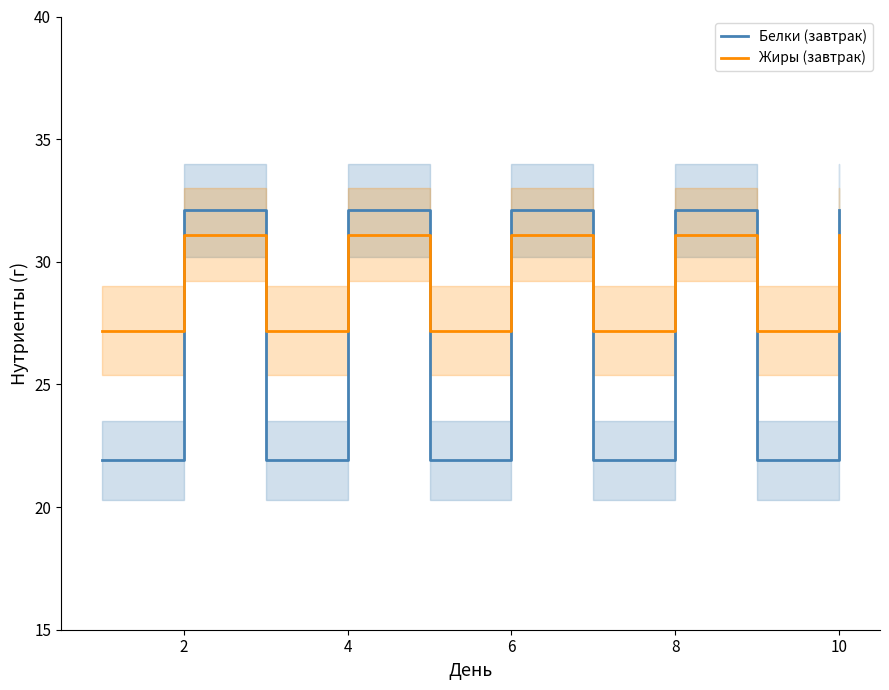

Reading left to right, extract all data points from this chart.

Белки (завтрак): 21.9	32.1	21.9	32.1	21.9	32.1	21.9	32.1	21.9	32.1
Жиры (завтрак): 27.2	31.1	27.2	31.1	27.2	31.1	27.2	31.1	27.2	31.1